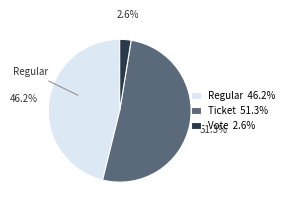

What percentage is NOT represented by Vote 2.6%?

97.4%